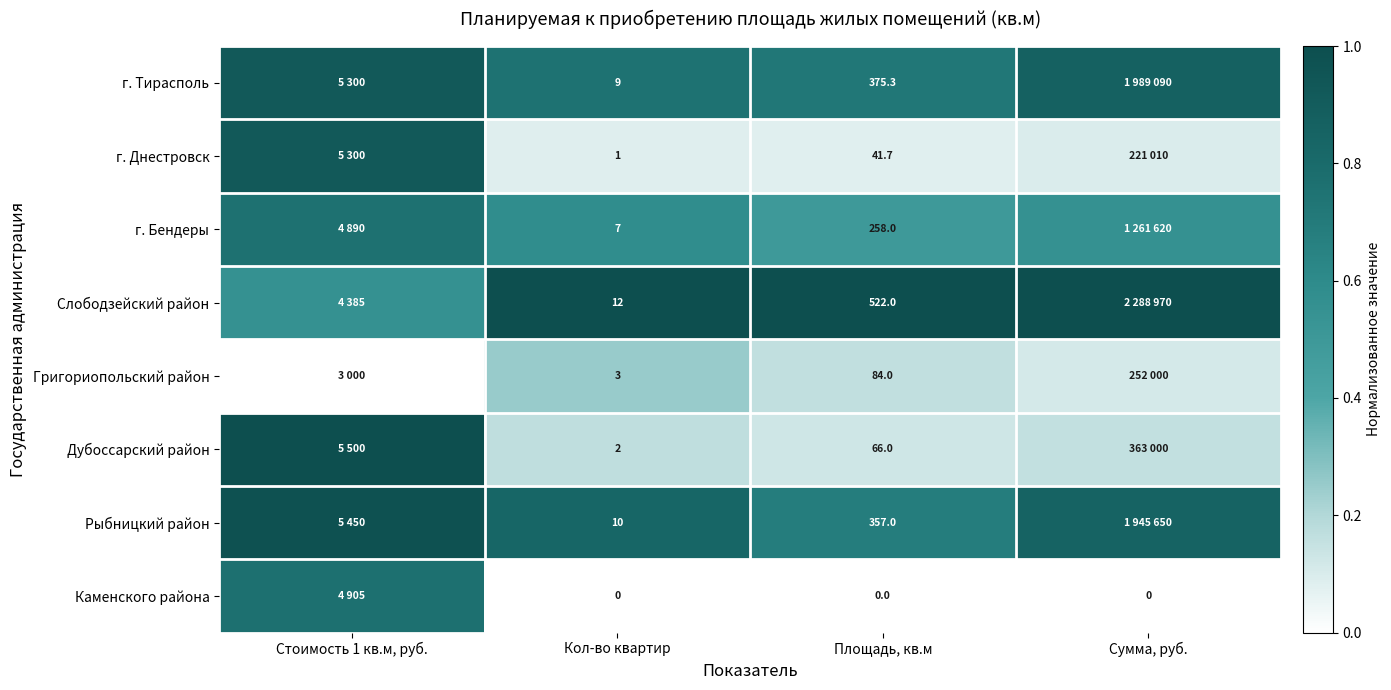

Rank the series at Кол-во квартир from lowest to highest value.

Каменского района, г. Днестровск, Дубоссарский район, Григориопольский район, г. Бендеры, г. Тирасполь, Рыбницкий район, Слободзейский район